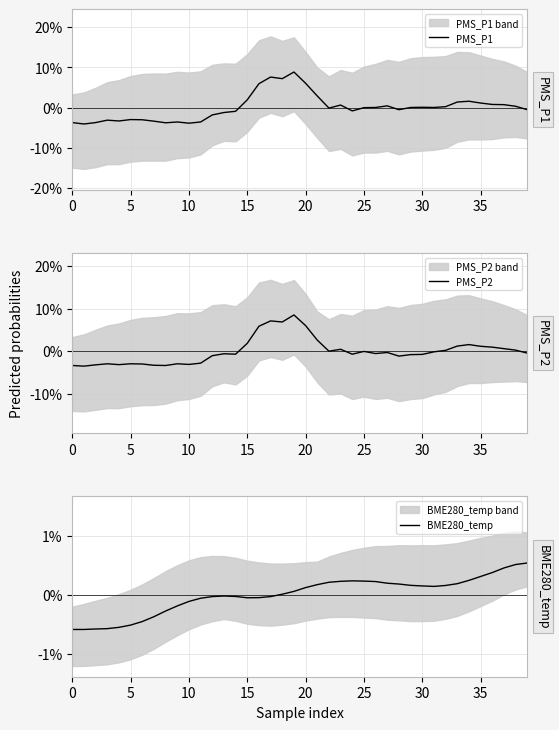

Between 19 and 38, which series saw the biggest shift?

PMS_P1